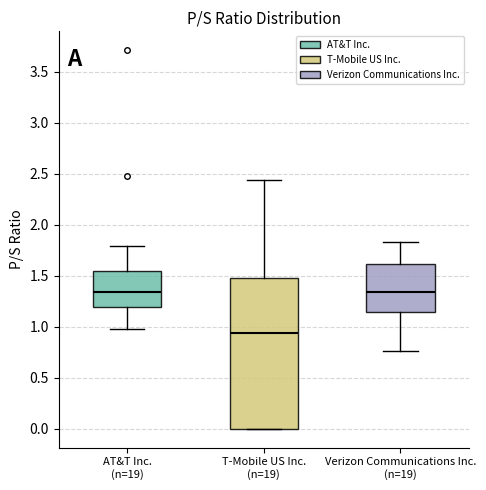

Reading left to right, read every box against the y-axis: the position of its median line, the range the box covers, and the ends of its whiskers. The values are not printed on the chart, so give them approximately, as read against the axis.

AT&T Inc. (n=19): median 1.35, box 1.20 to 1.55, whiskers 1.00 to 1.80
T-Mobile US Inc. (n=19): median 0.95, box 0.00 to 1.50, whiskers 0.00 to 2.45
Verizon Communications Inc. (n=19): median 1.35, box 1.15 to 1.60, whiskers 0.75 to 1.85